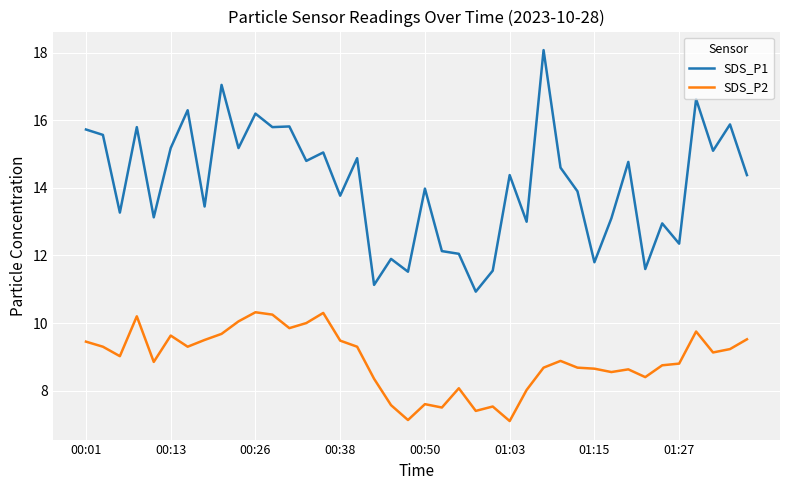

What is the sum of all SDS_P2 values?

356.4